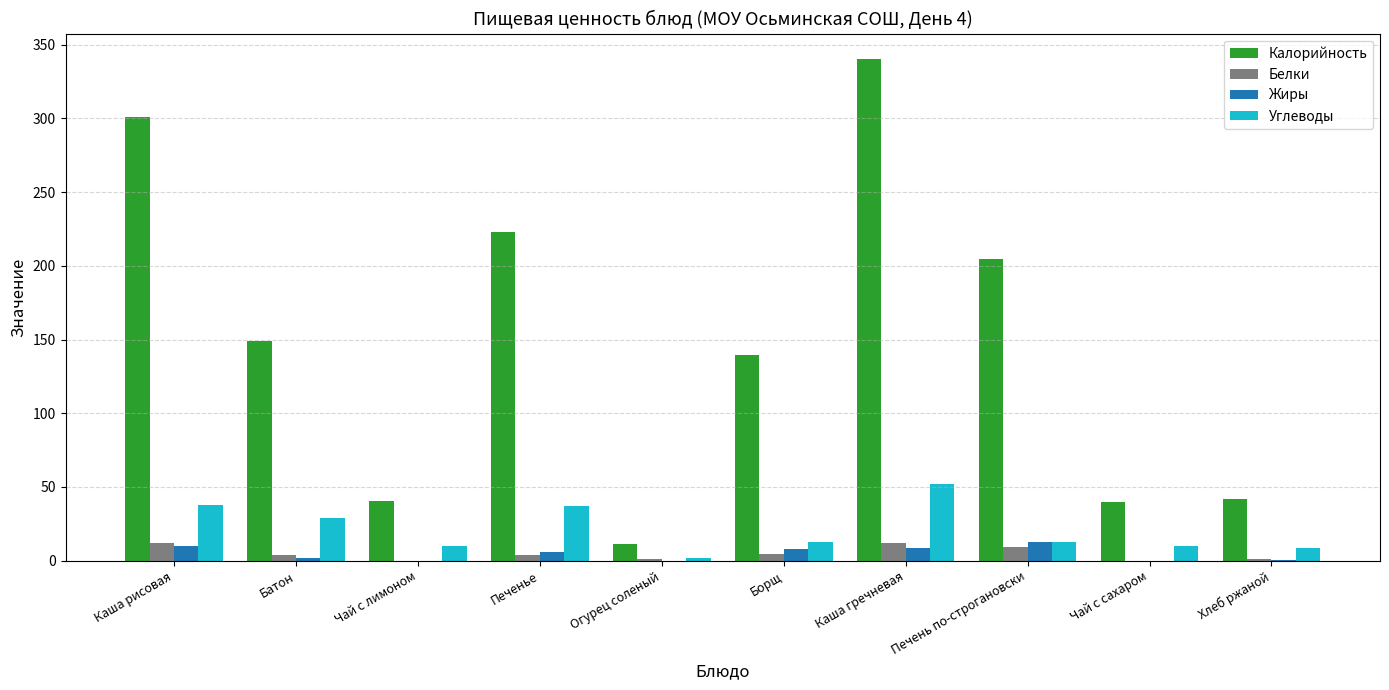

The Калорийность series shows 392.9 at Печенье. True or false?

False